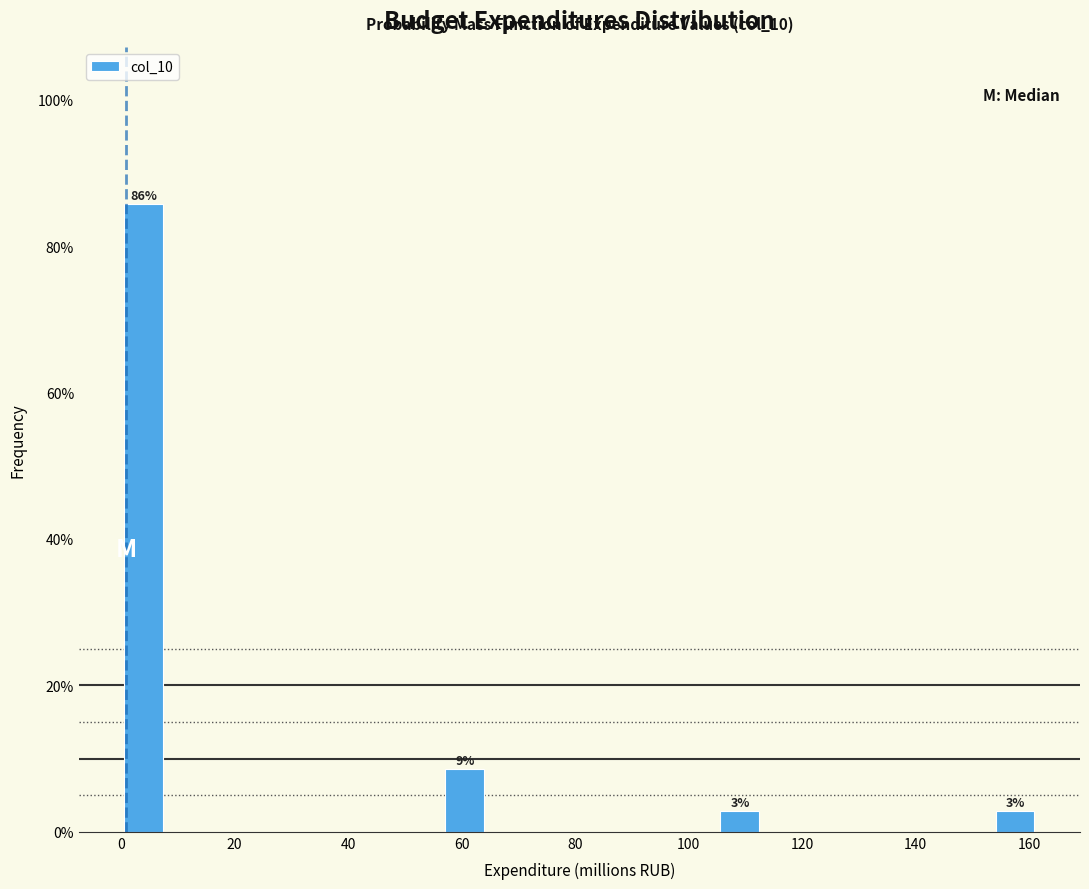

Which range on the x-axis has the tallest bar?

0 to 8